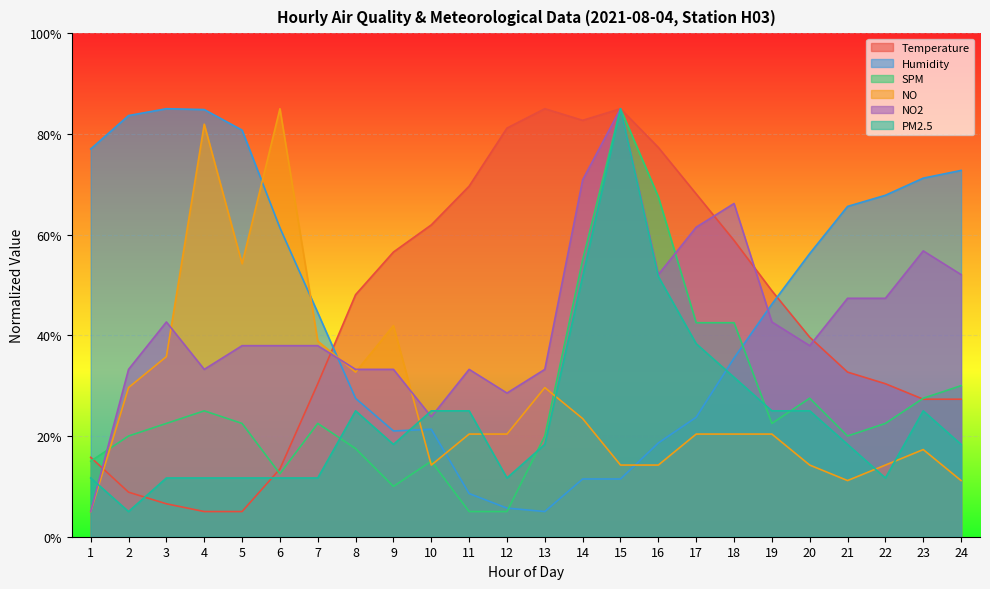

Which category has the lowest value across all series?

4